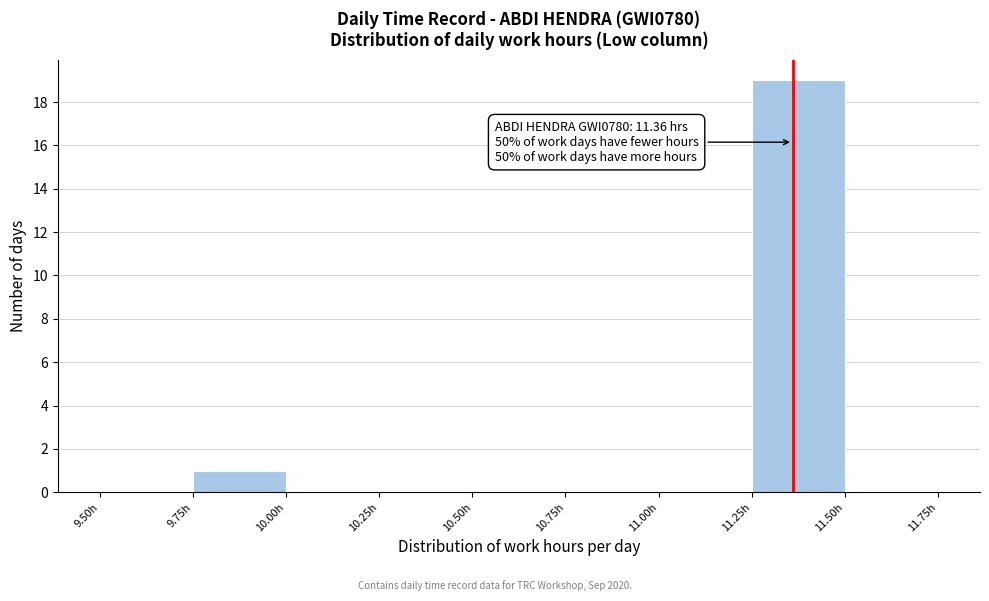

Over which range of the x-axis is the bar tallest?

11.25 to 11.50